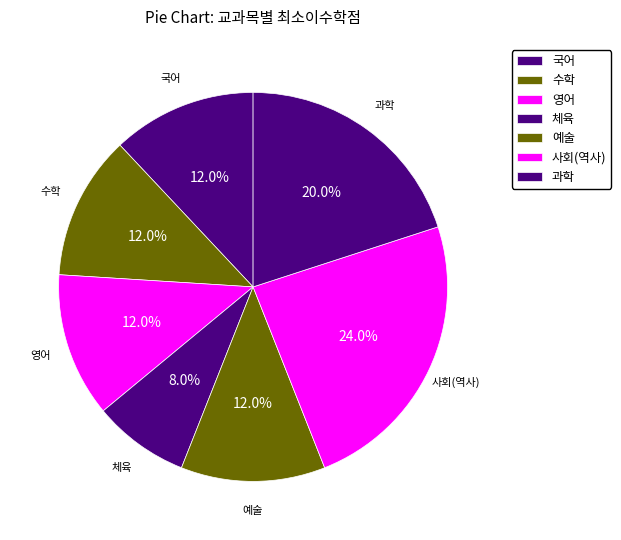

Which category has the smallest portion of the pie?

체육